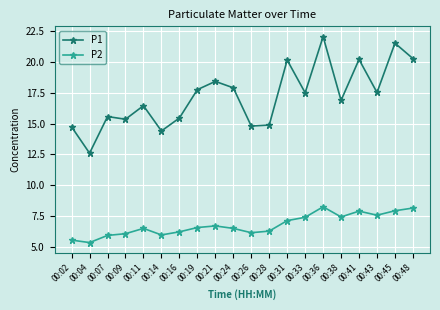

True or false: P1 has more than 0 interior local peaks.

True